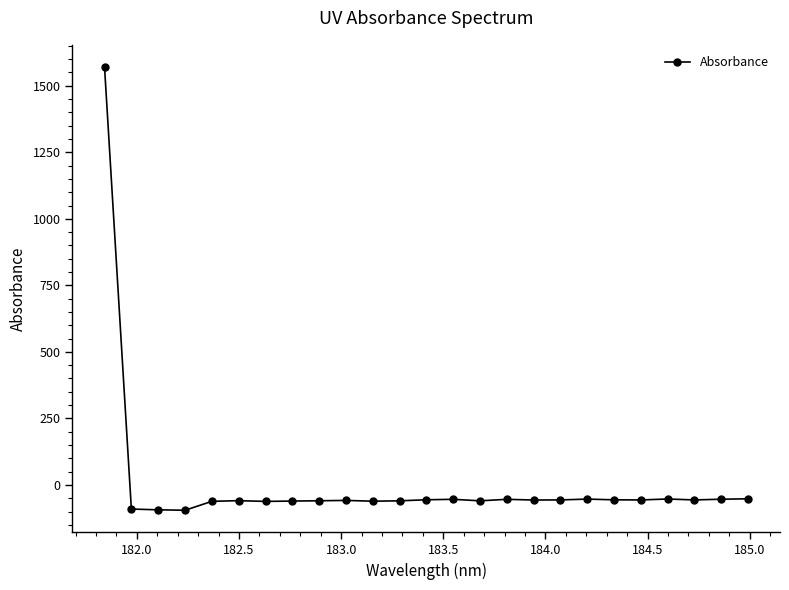

What is the value of the 17th point from the left?

-56.7